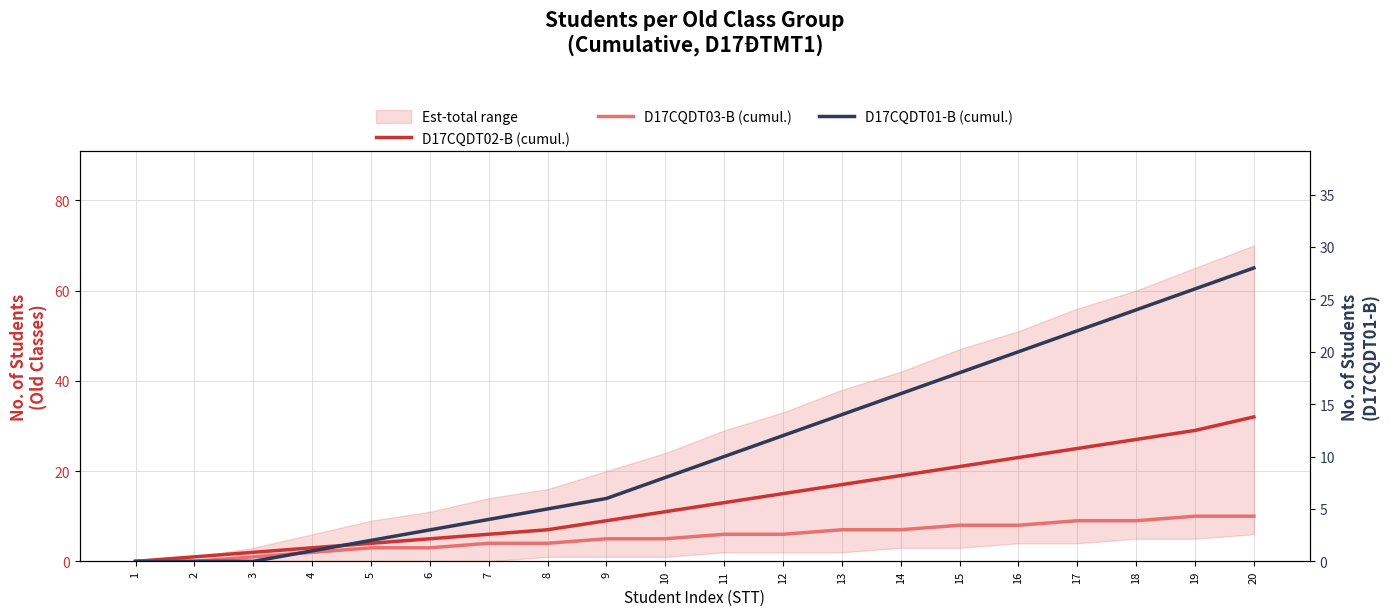

Which has a higher value, 13 or 11?

13